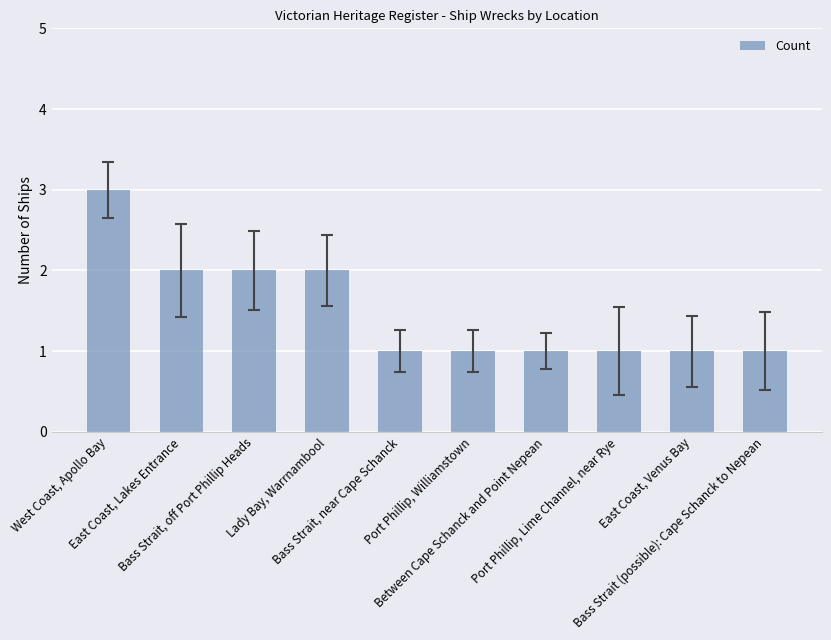

What is the smallest value displayed?

1